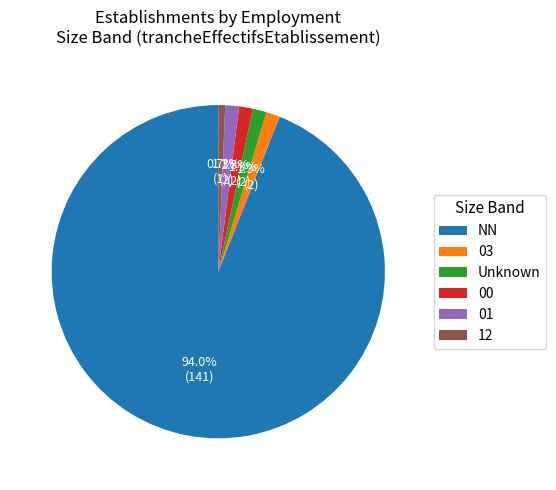

Which slice is the largest?

NN